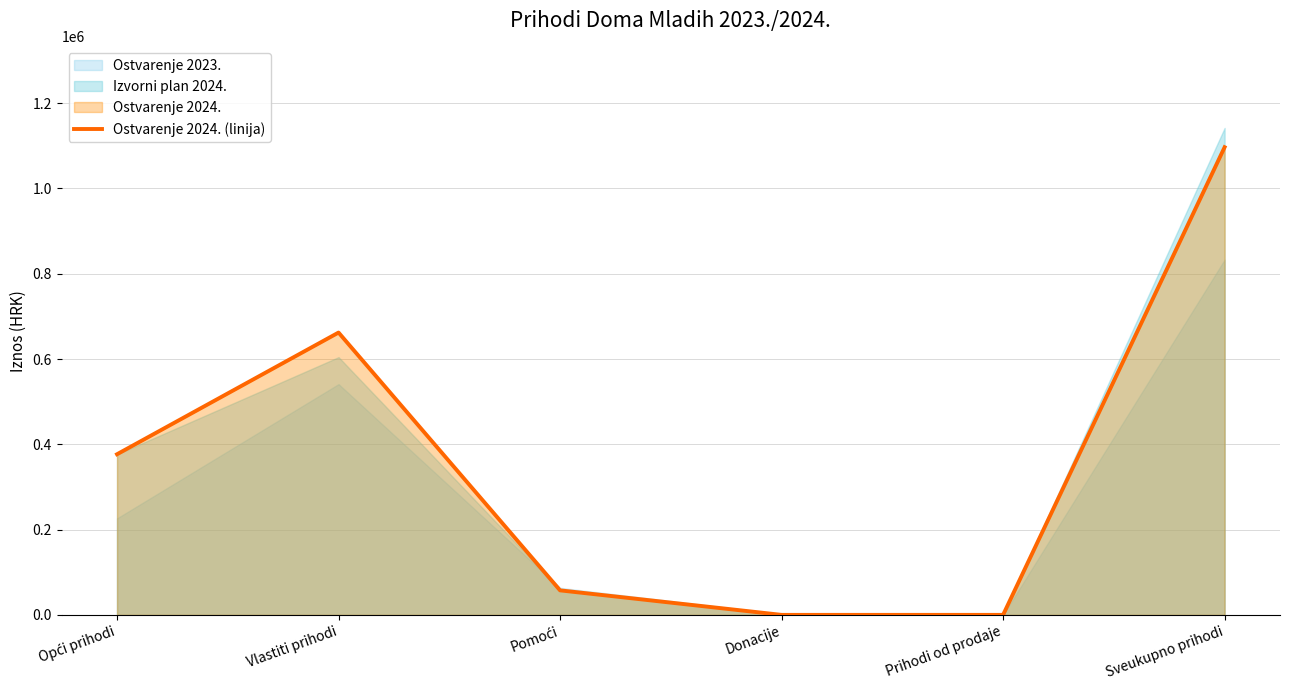

The value of Ostvarenje 2024. (linija) at Vlastiti prihodi is 183012.1. True or false?

False